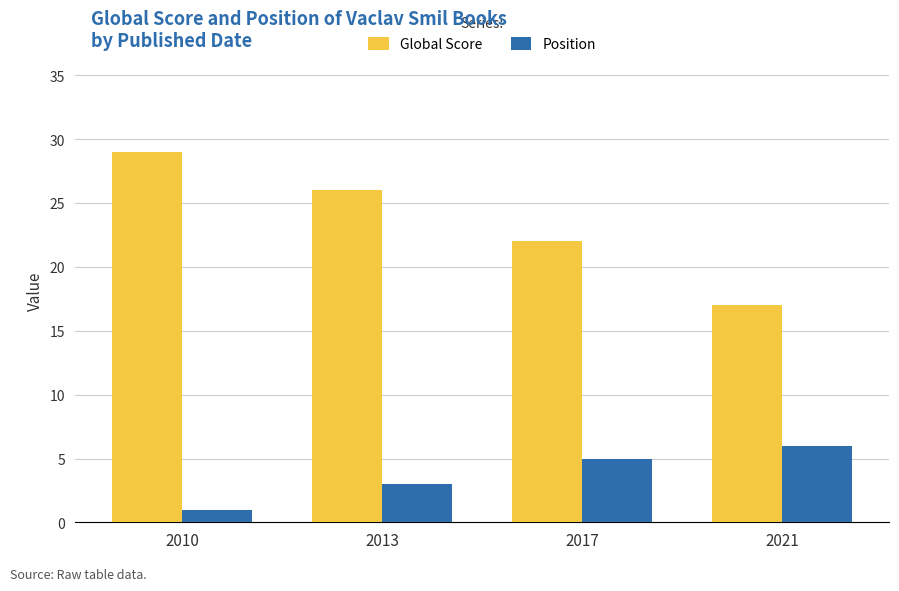

What is the sum of all Global Score values?

94